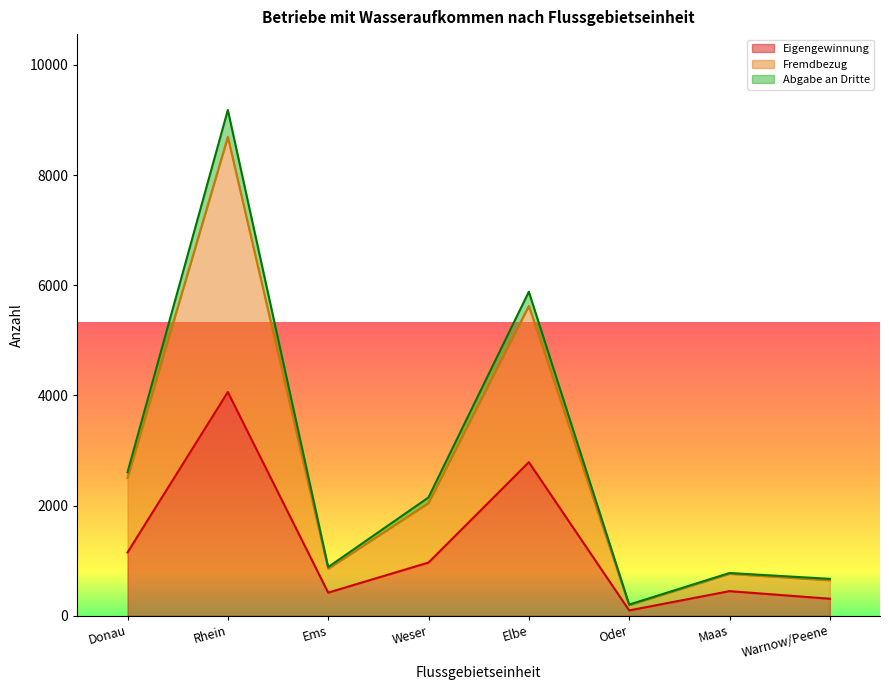

Does the chart have visible grid lines?

No